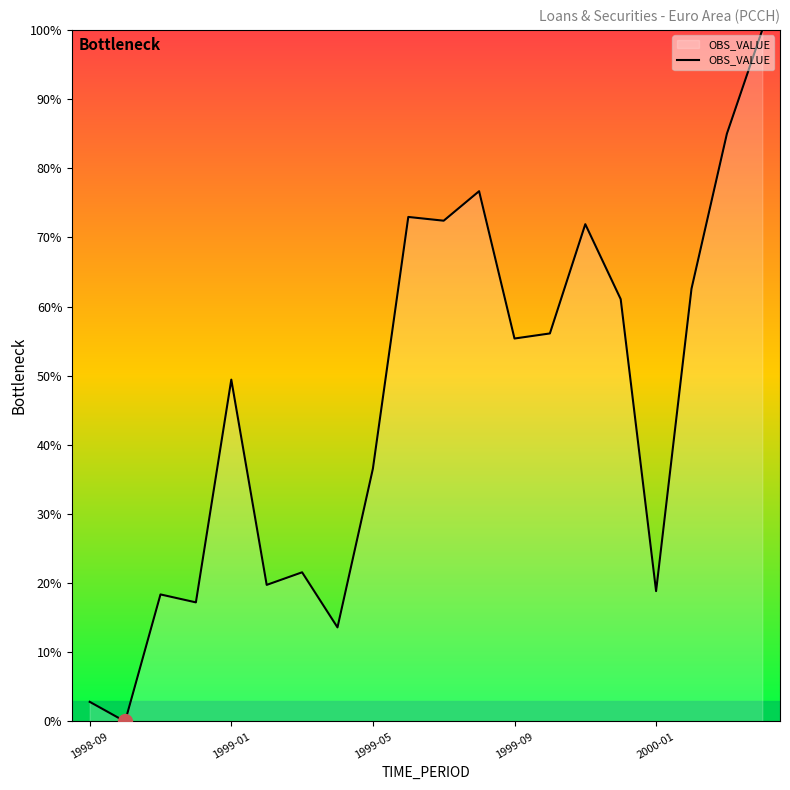

What is the maximum value shown in the chart?

100.0